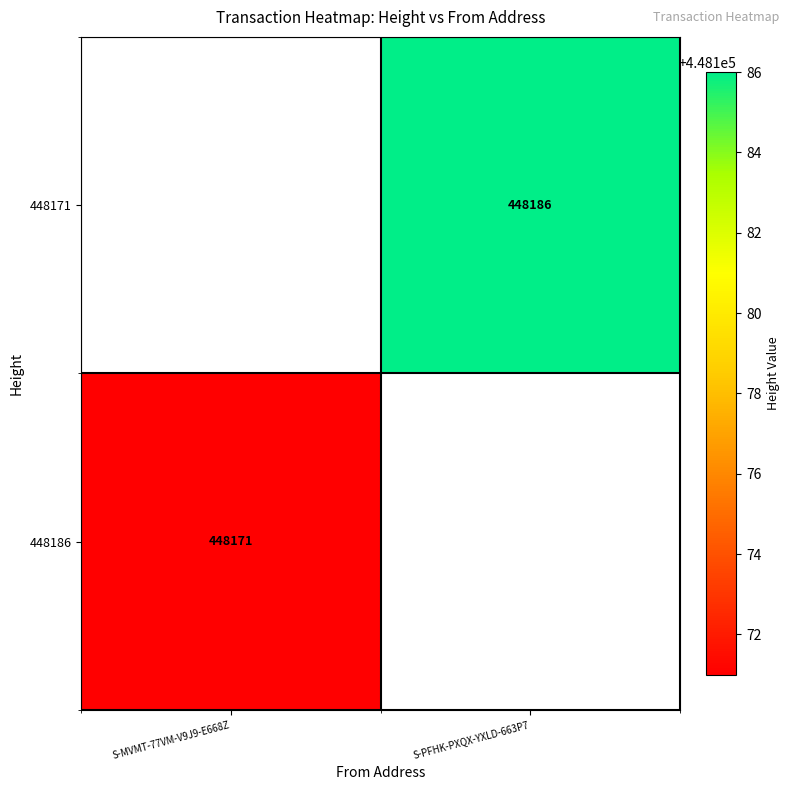

The 448171 series shows 448186 at S-PFHK-PXQX-YXLD-663P7. True or false?

True